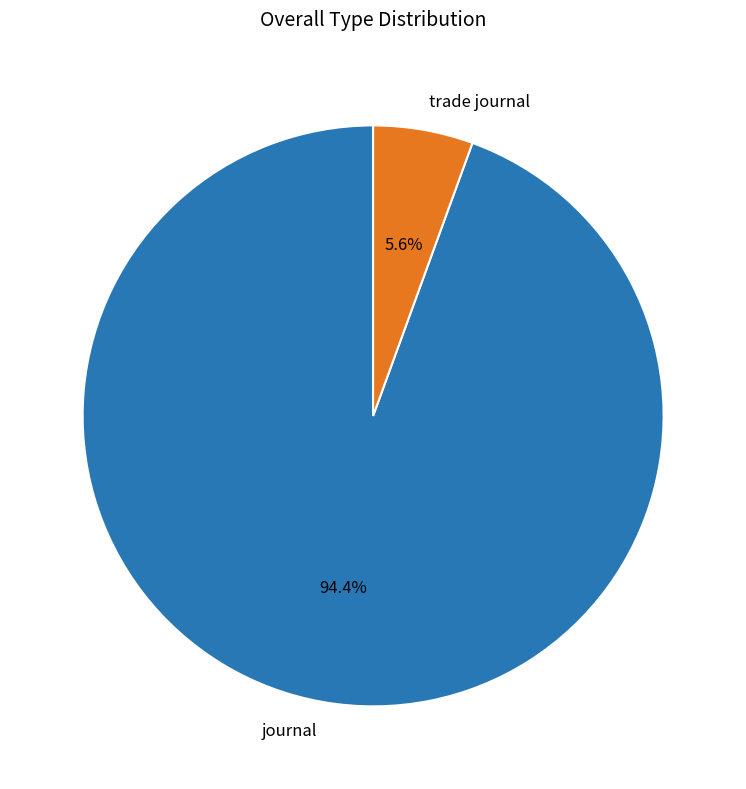

What percentage is NOT represented by journal?

5.6%